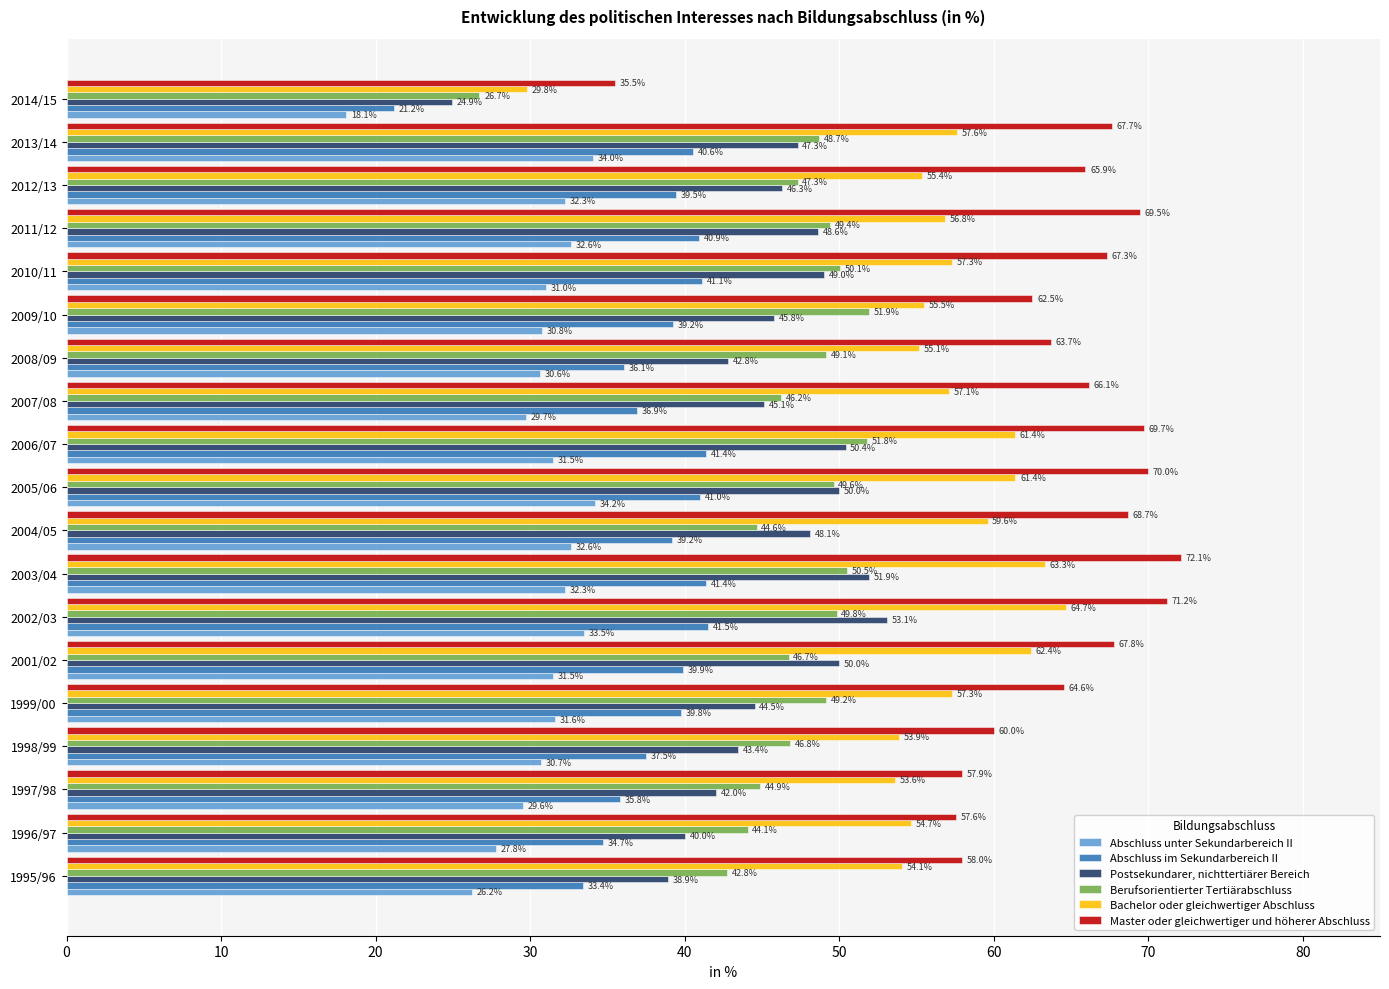

At how many categories does at least one series exceed 48?

18